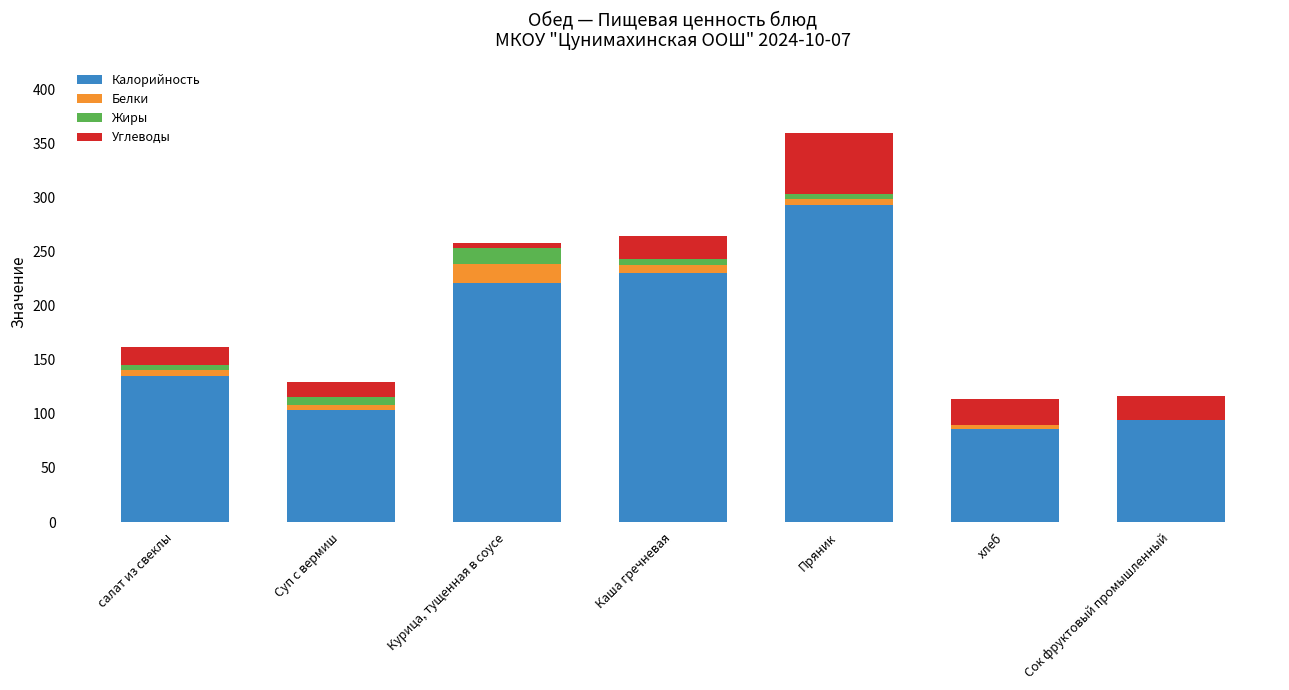

The value of Калорийность at Суп с вермиш is 103.1. True or false?

True